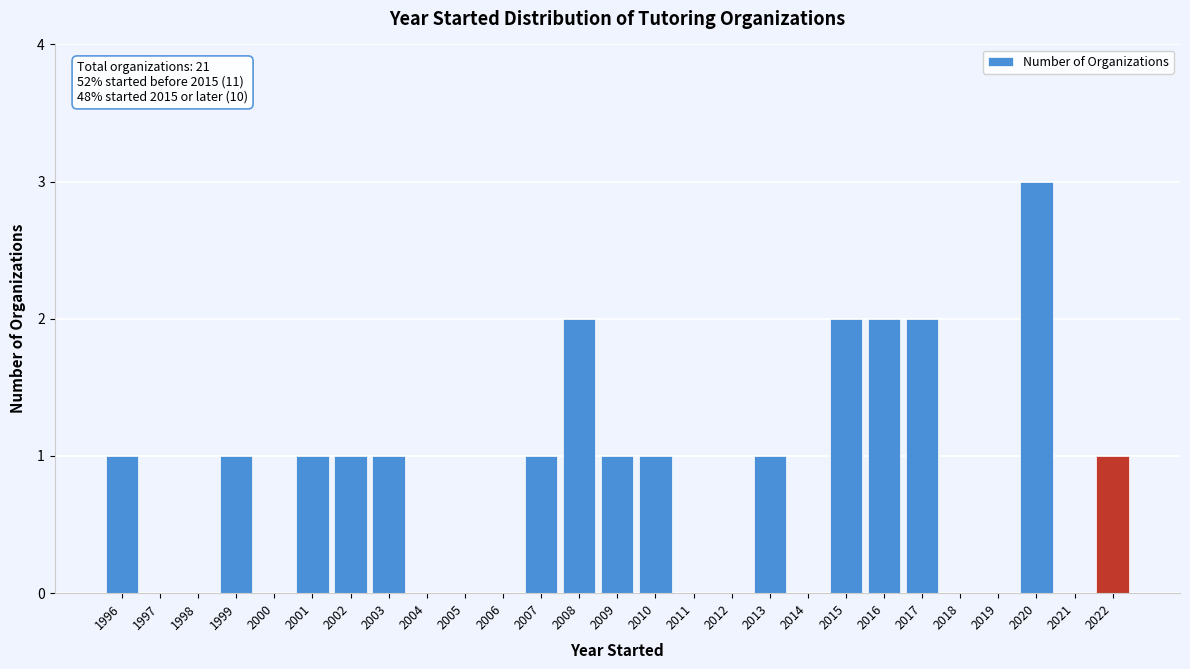

Over which range of the x-axis is the bar tallest?

2019.5 to 2020.5